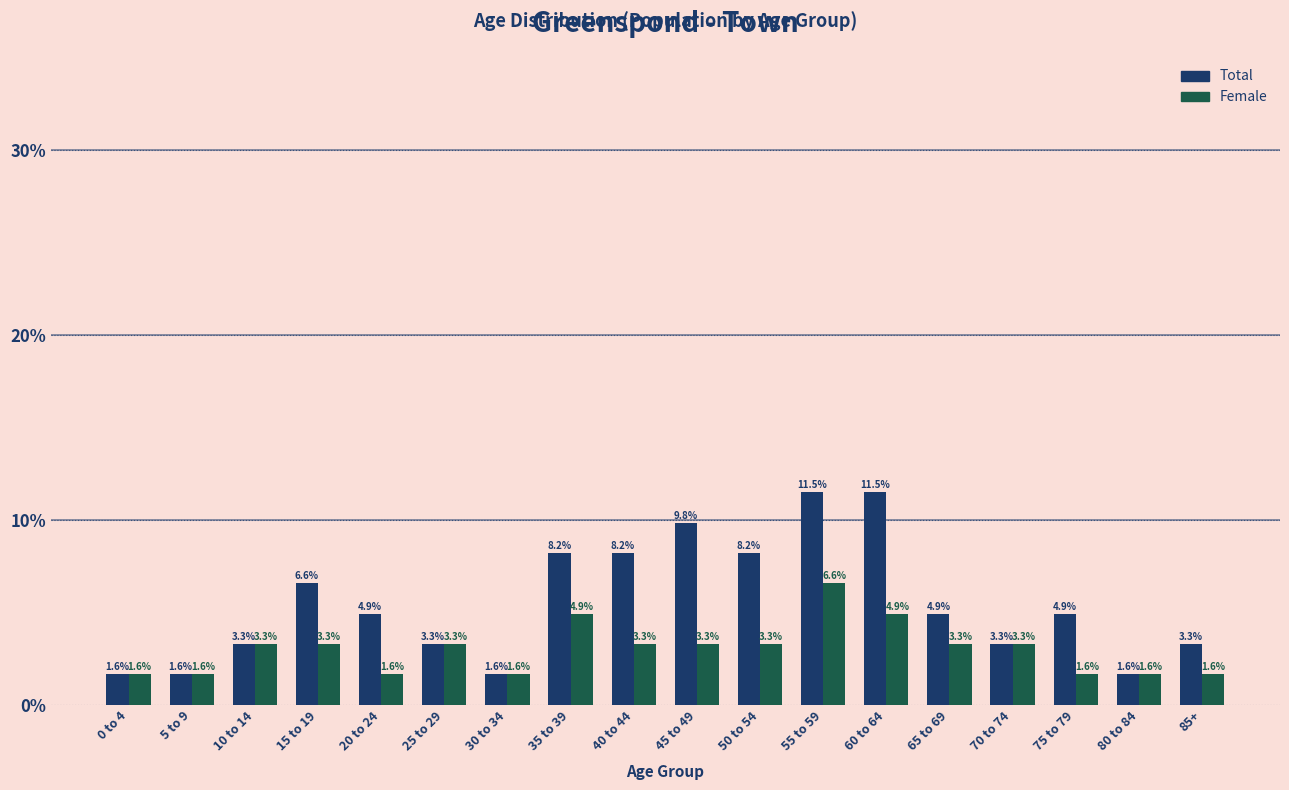

Reading left to right, what are all the values shown in this chart?

Total: 0 to 4=1.6	5 to 9=1.6	10 to 14=3.3	15 to 19=6.6	20 to 24=4.9	25 to 29=3.3	30 to 34=1.6	35 to 39=8.2	40 to 44=8.2	45 to 49=9.8	50 to 54=8.2	55 to 59=11.5	60 to 64=11.5	65 to 69=4.9	70 to 74=3.3	75 to 79=4.9	80 to 84=1.6	85+=3.3
Female: 0 to 4=1.6	5 to 9=1.6	10 to 14=3.3	15 to 19=3.3	20 to 24=1.6	25 to 29=3.3	30 to 34=1.6	35 to 39=4.9	40 to 44=3.3	45 to 49=3.3	50 to 54=3.3	55 to 59=6.6	60 to 64=4.9	65 to 69=3.3	70 to 74=3.3	75 to 79=1.6	80 to 84=1.6	85+=1.6